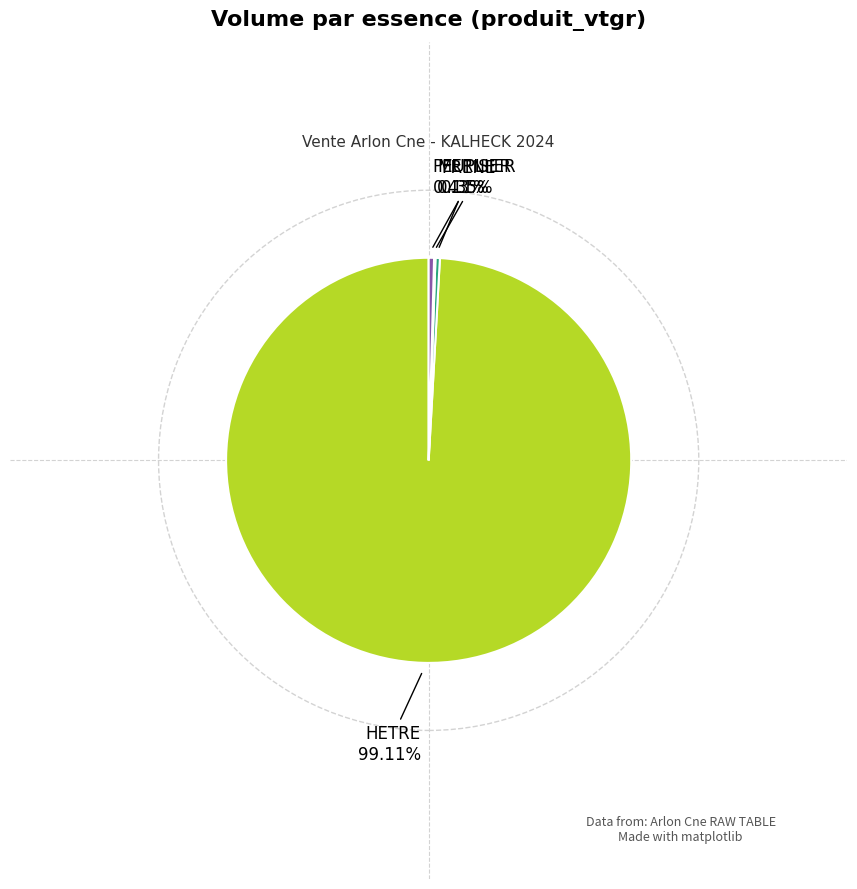

Does any single category account for the majority?

Yes